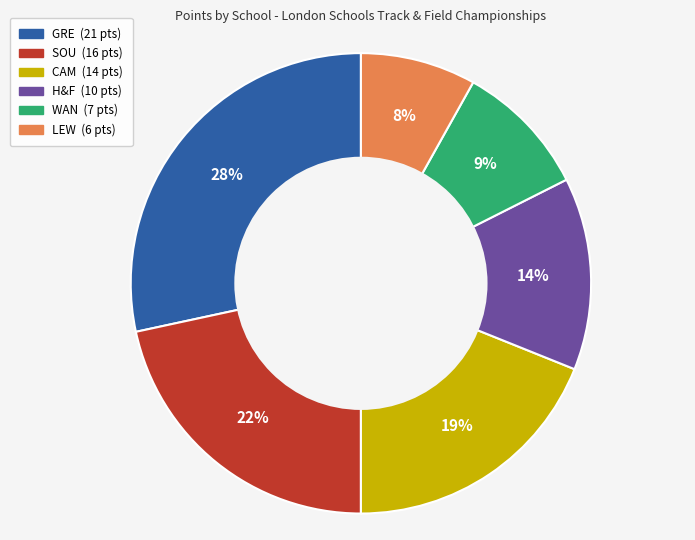

Rank the categories by value from lowest to highest.

LEW, WAN, H&F, CAM, SOU, GRE